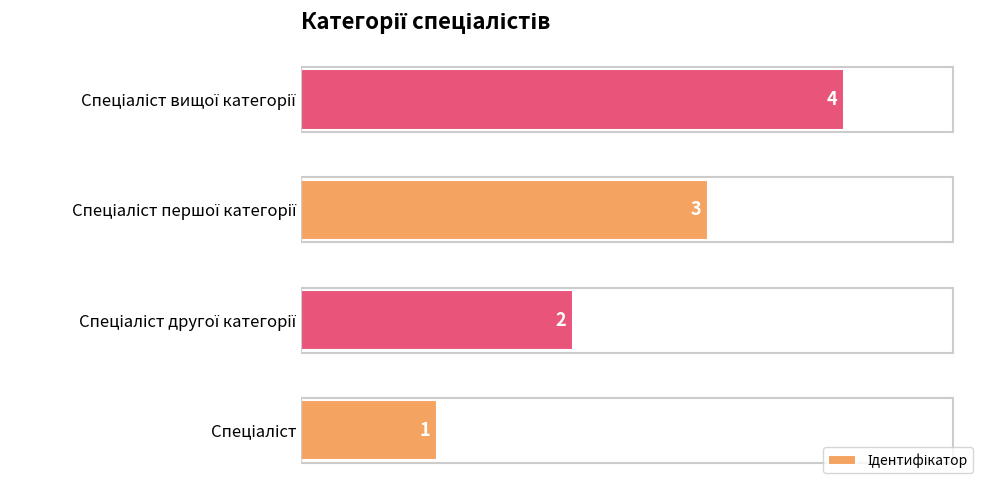

Does the chart contain any negative values?

No